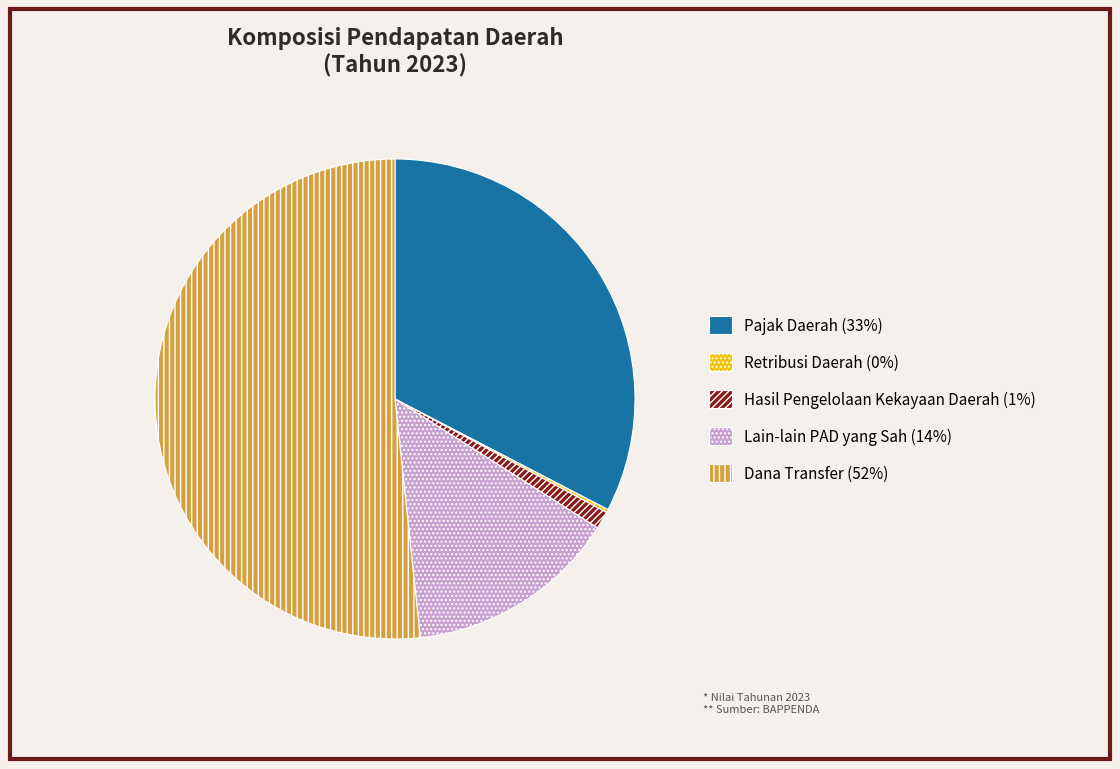

The Dana Transfer slice represents 52% of the pie. True or false?

True